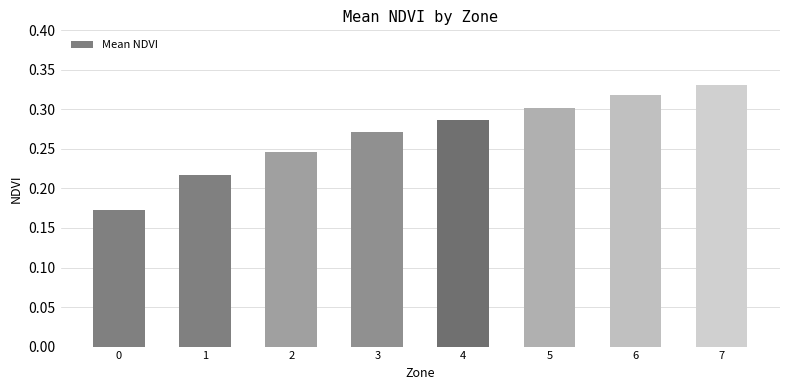

Which has a higher value, 6 or 4?

6